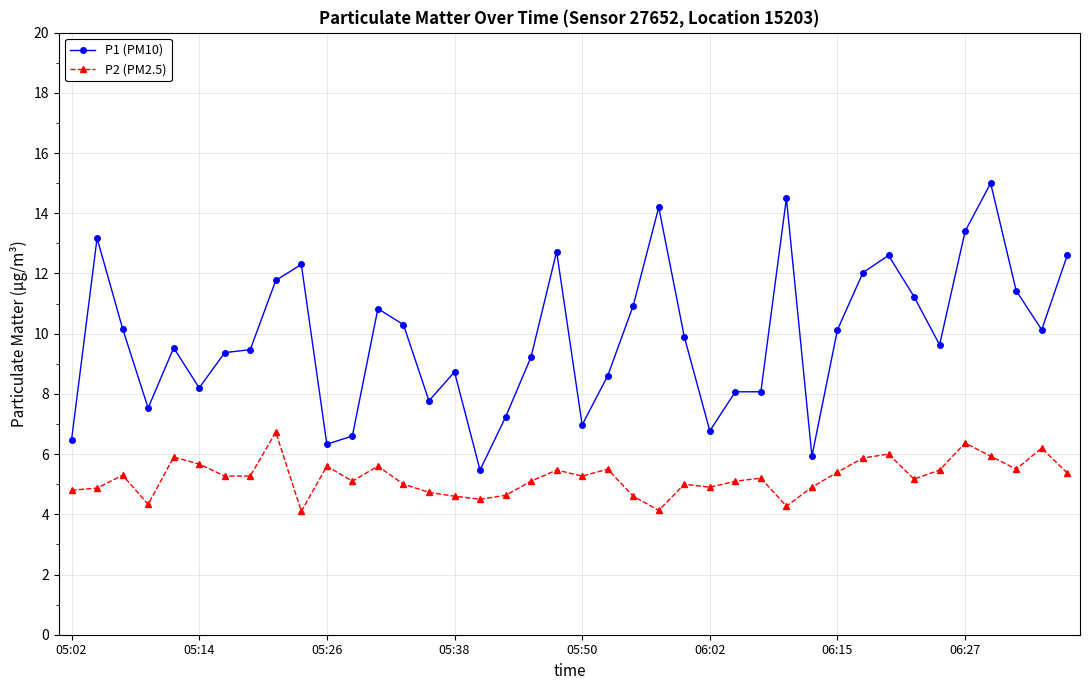

What is the maximum value for P1 (PM10)?

15.0